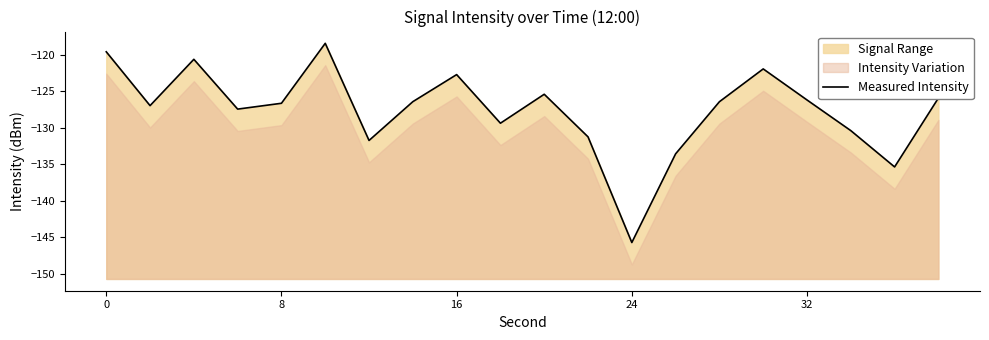

Does the chart display data point markers on the line(s)?

No